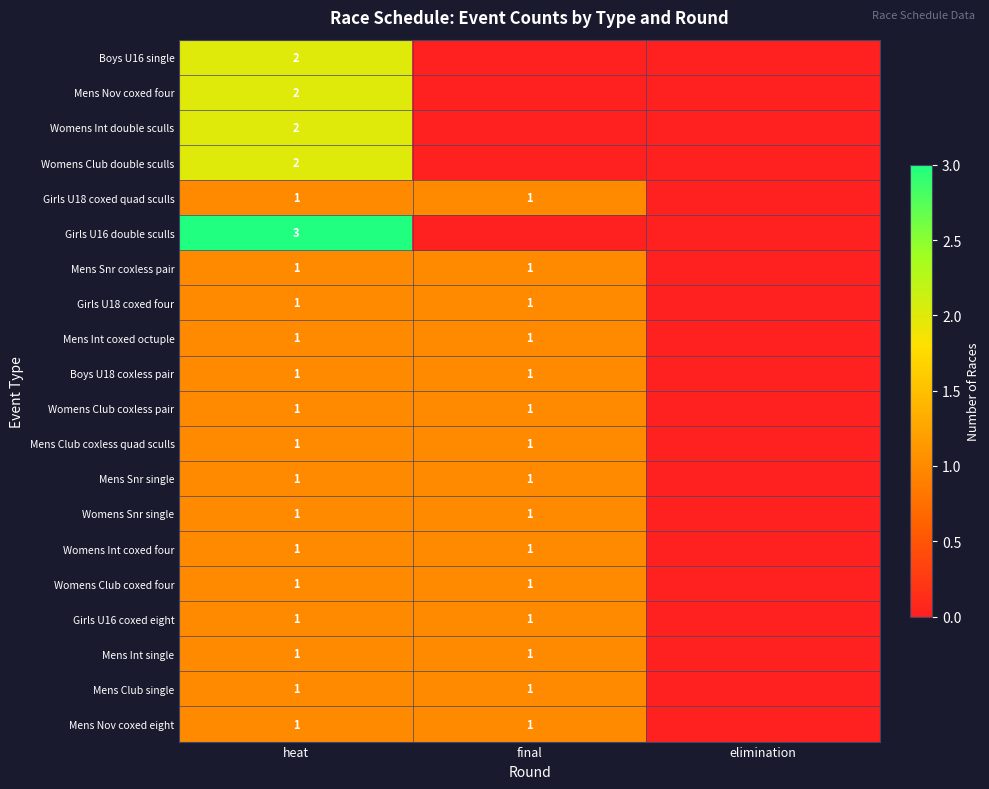

What is the sum of the Womens Int coxed four values at final and heat?

2